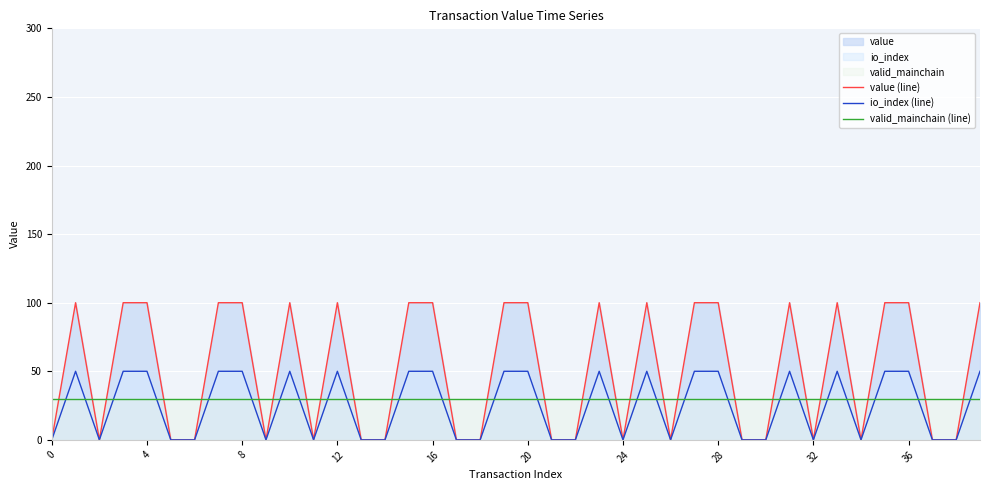

Which series has the largest total across all categories?

value (line)